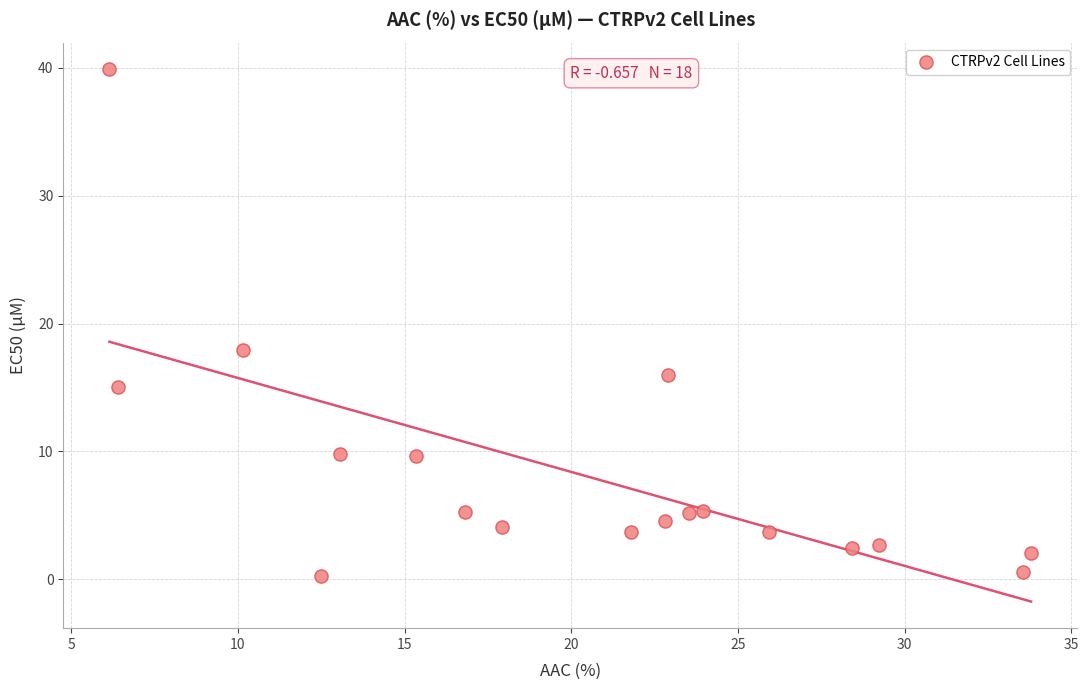

What Y value in the scatter plot is closest to 20?

17.9